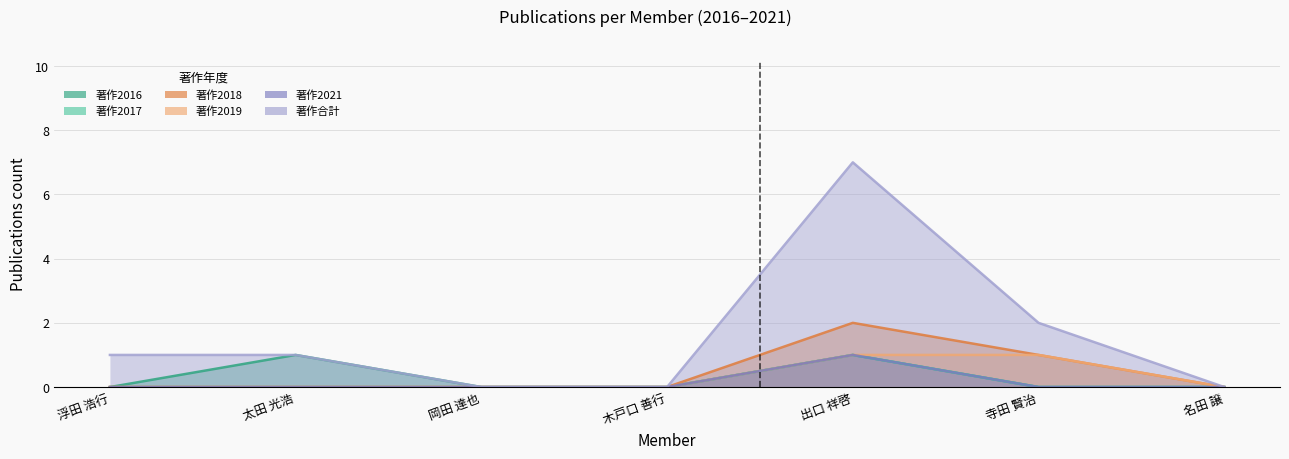

What is the difference between the 著作2017 values at 出口 祥啓 and 名田 譲?

1